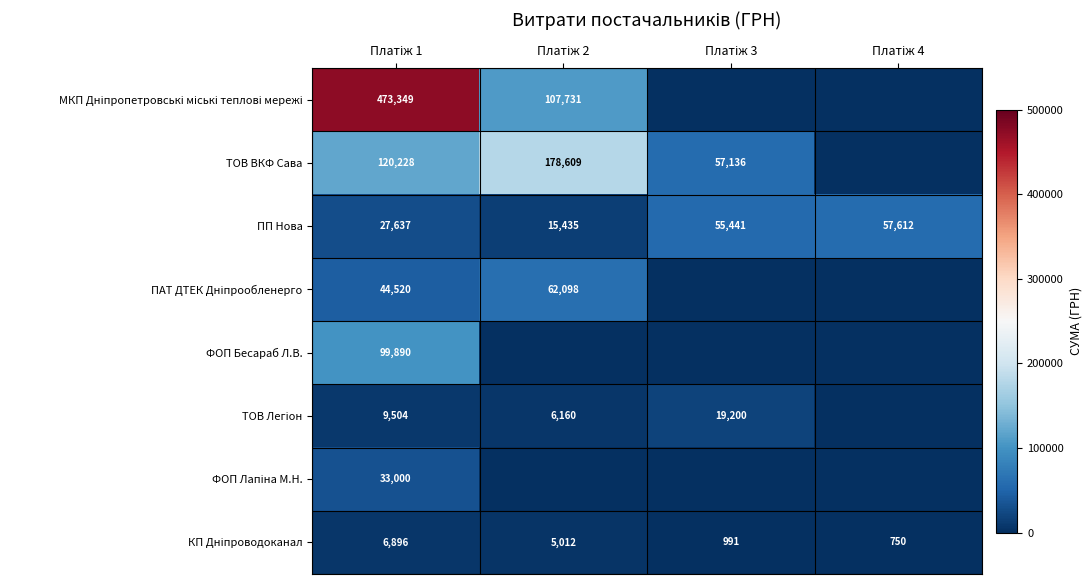

Which category has the highest value in the КП Дніпроводоканал series?

Платіж 1